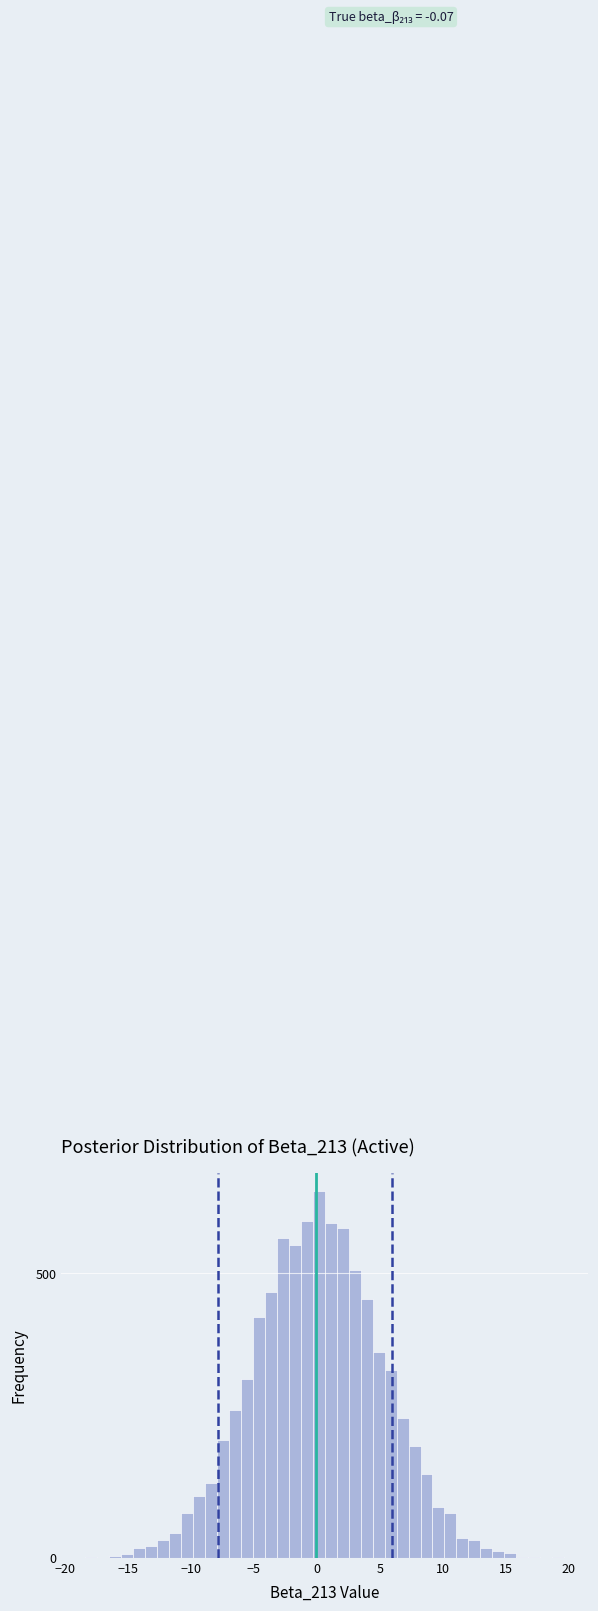

Around what value on the x-axis is the tallest bar? Give the approximate position of its centre, as read against the axis.

0.0